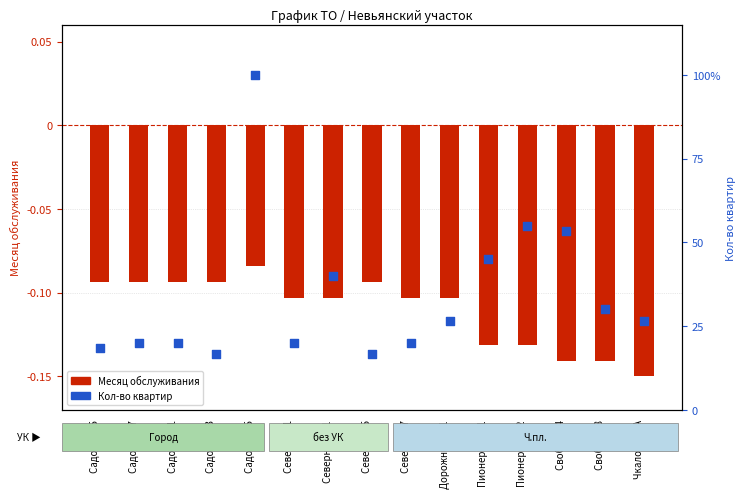

What are all the series names shown in the legend?

Месяц обслуживания, Кол-во квартир